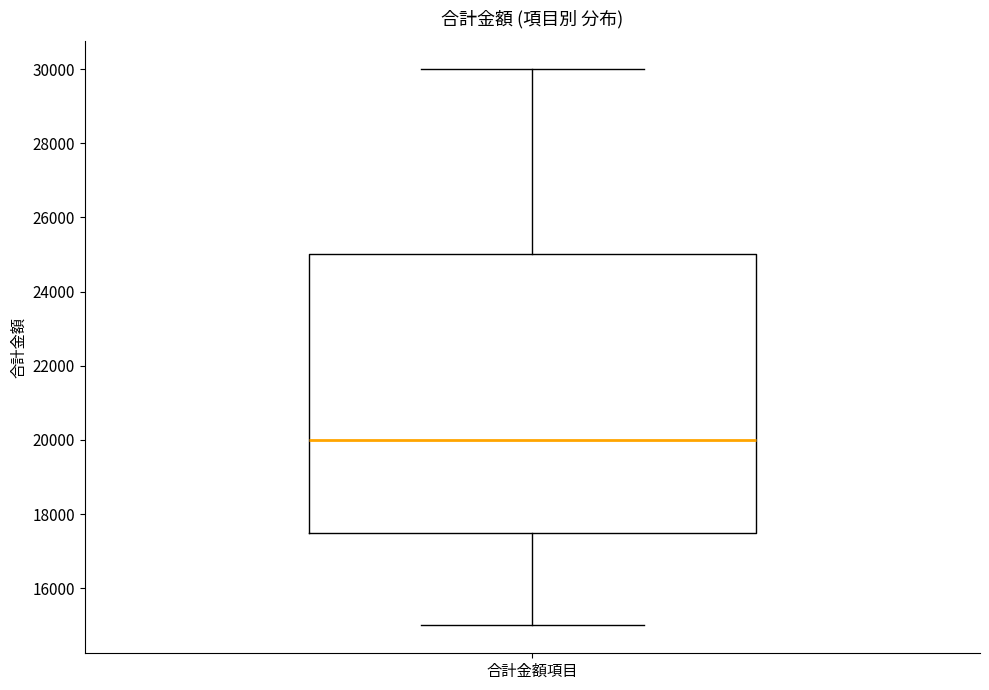

Read this box plot against the y-axis: the position of the median line, the range covered by the box, and the ends of both whiskers. The values are not printed on the chart, so give them approximately, as read against the axis.

median 20000, box 17600 to 25000, whiskers 15000 to 30000